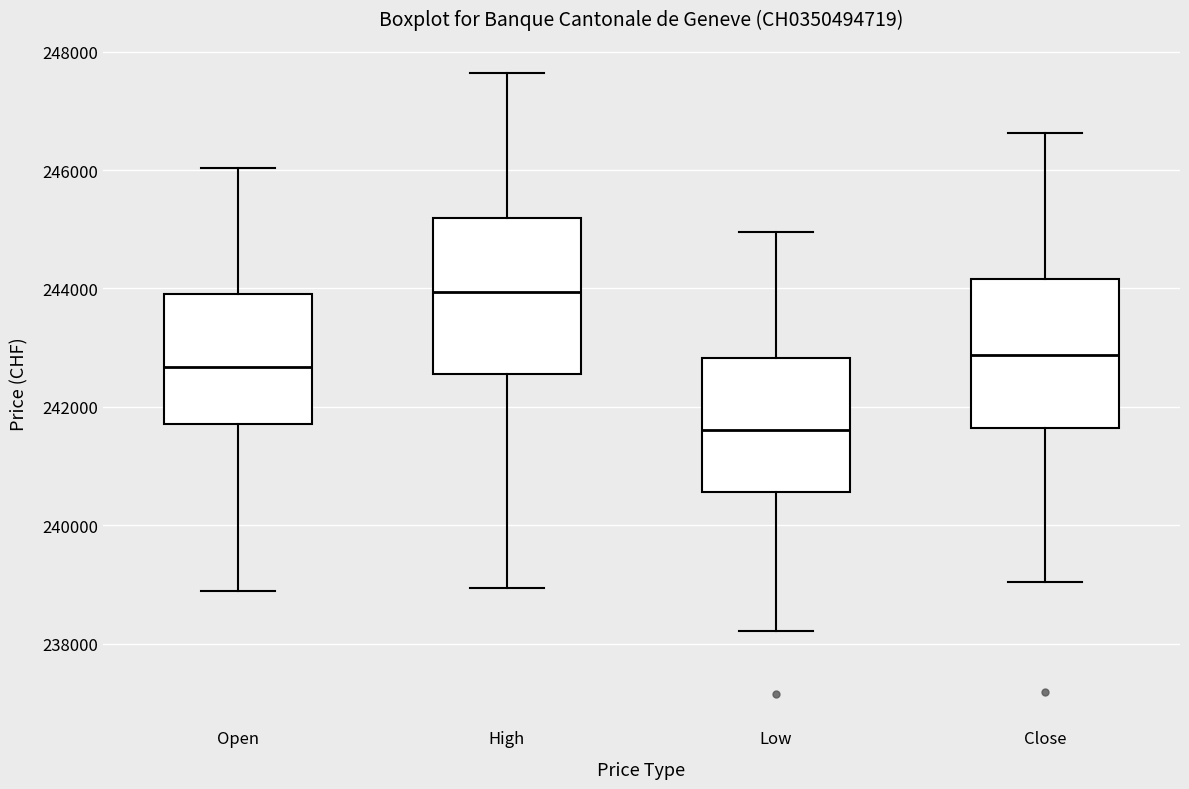

Reading left to right, read every box against the y-axis: the position of its median line, the range the box covers, and the ends of its whiskers. The values are not printed on the chart, so give them approximately, as read against the axis.

Open: median 242600, box 241800 to 243800, whiskers 238800 to 246000
High: median 244000, box 242600 to 245200, whiskers 239000 to 247600
Low: median 241600, box 240600 to 242800, whiskers 238200 to 245000
Close: median 242800, box 241600 to 244200, whiskers 239000 to 246600